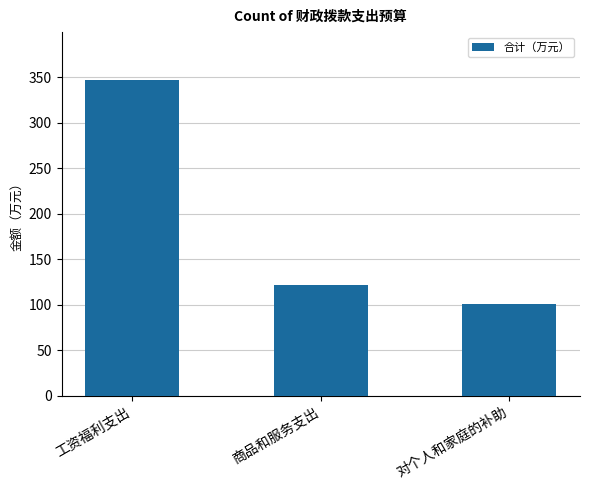

Rank the categories by value from highest to lowest.

工资福利支出, 商品和服务支出, 对个人和家庭的补助